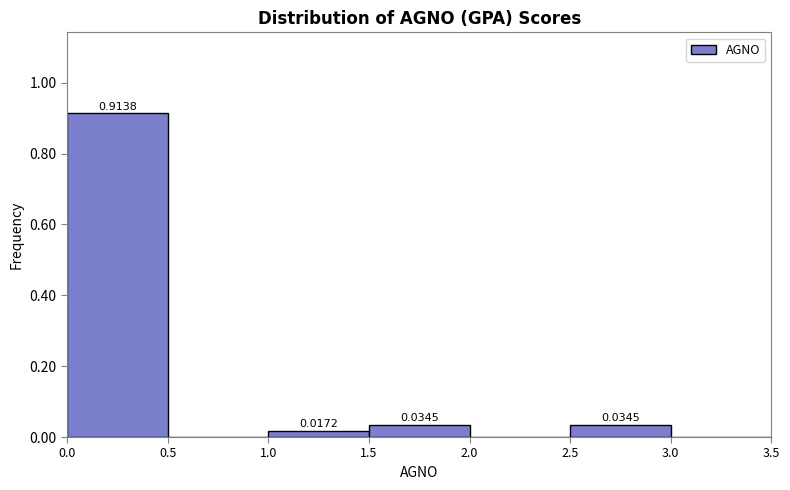

Over which range of the x-axis is the bar tallest?

0.0 to 0.5